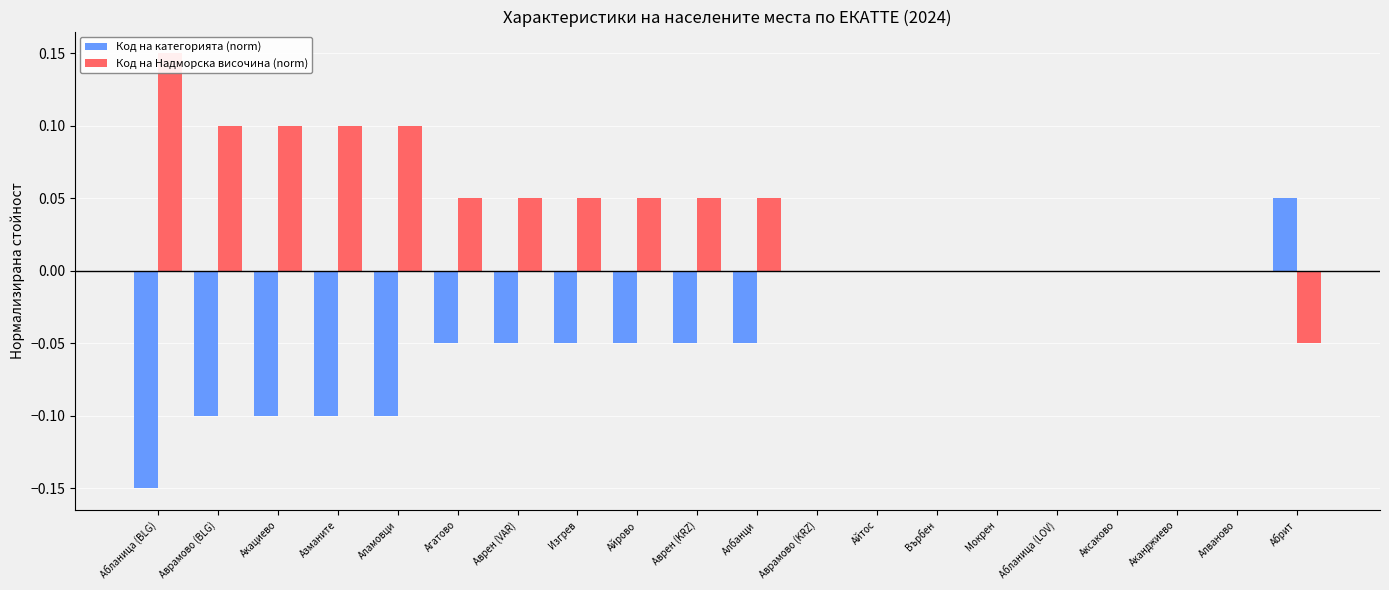

How many series are shown in this chart?

2